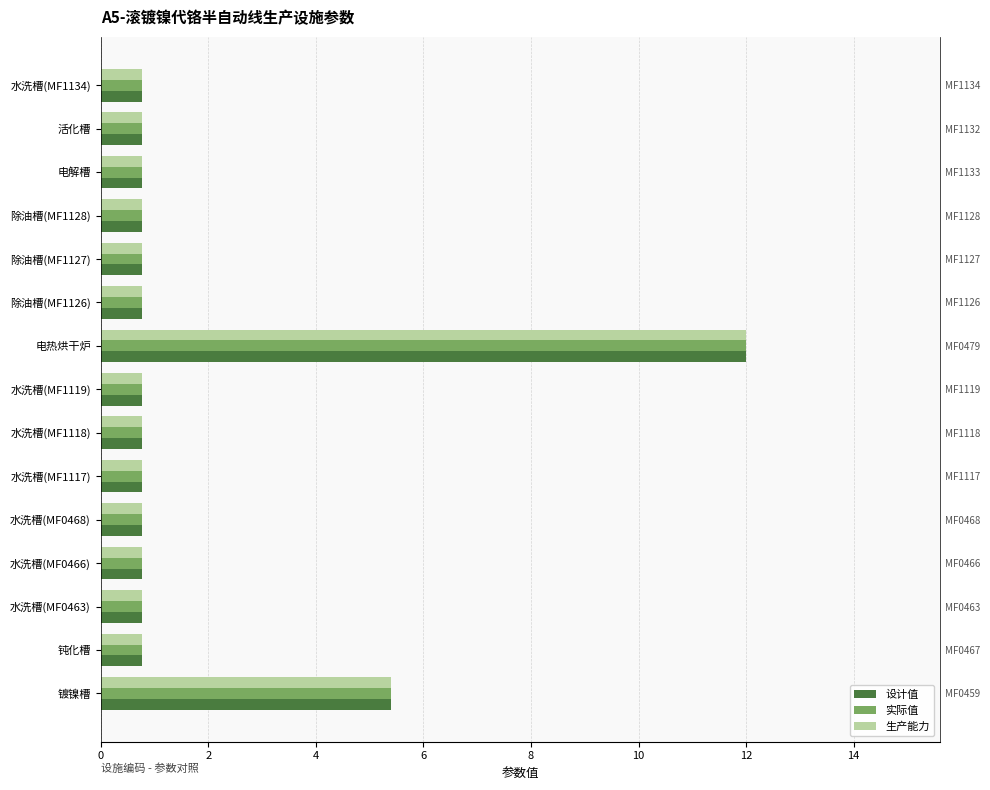

The 设计值 series shows 0.3 at 水洗槽(MF1134). True or false?

False